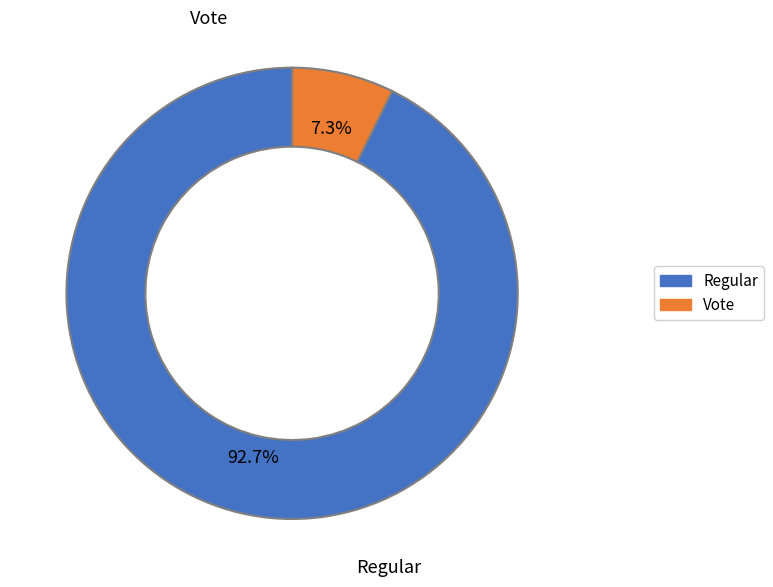

Does any single category account for the majority?

Yes